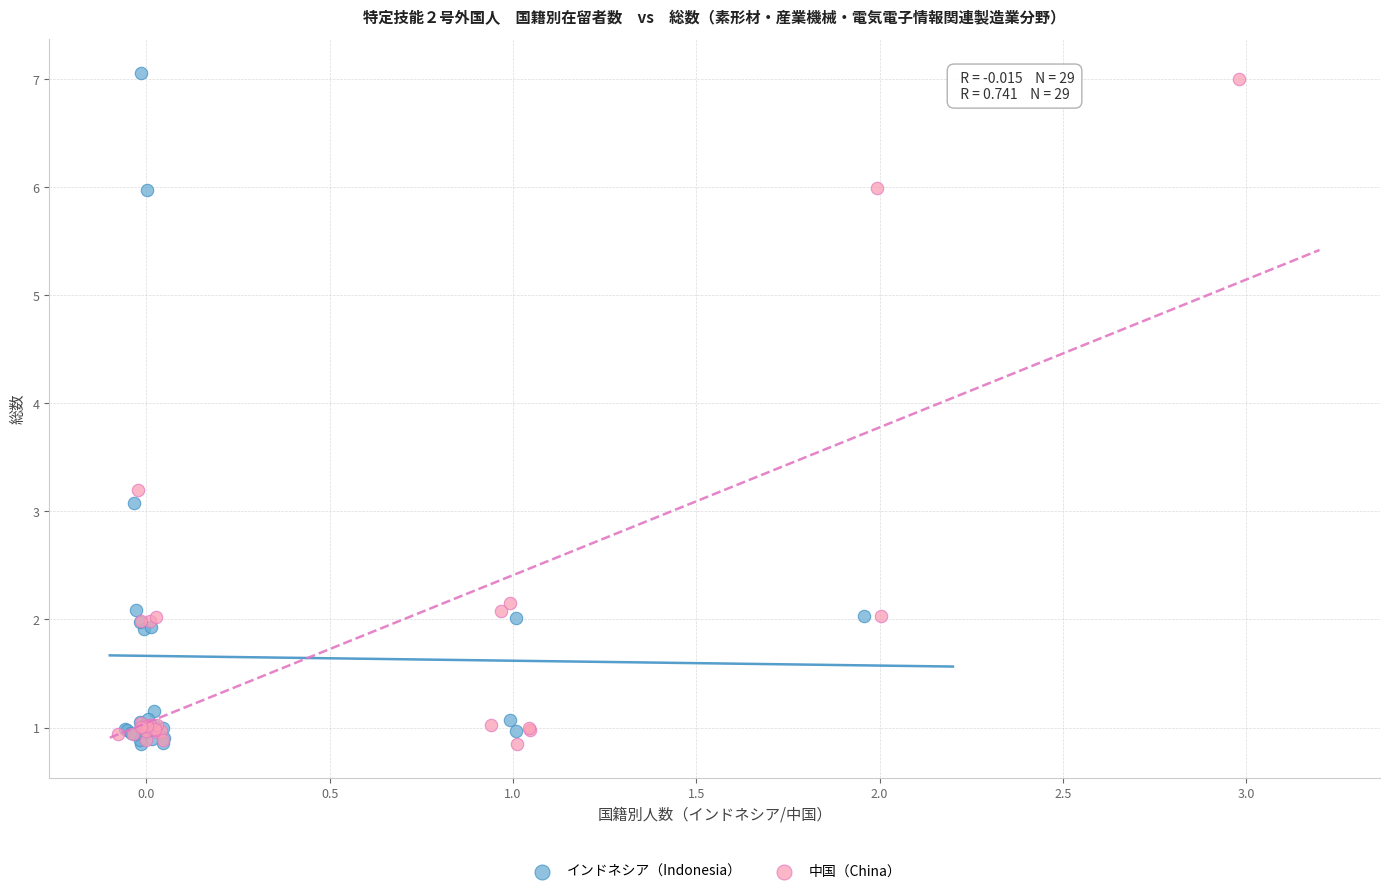

Which series has the widest spread of Y values?

インドネシア（Indonesia）